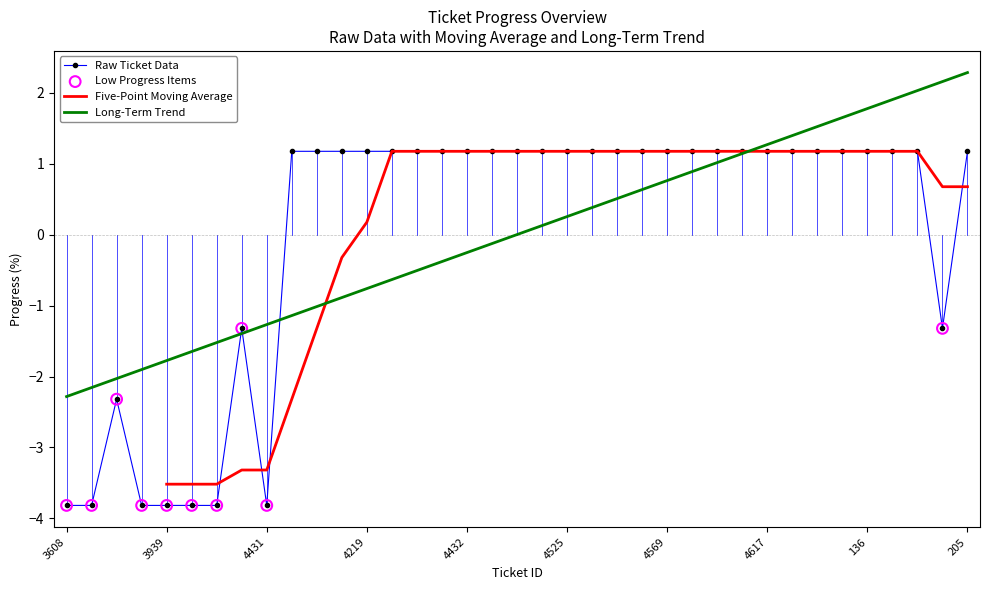

Which has a higher value, 4546 or 3944?

4546